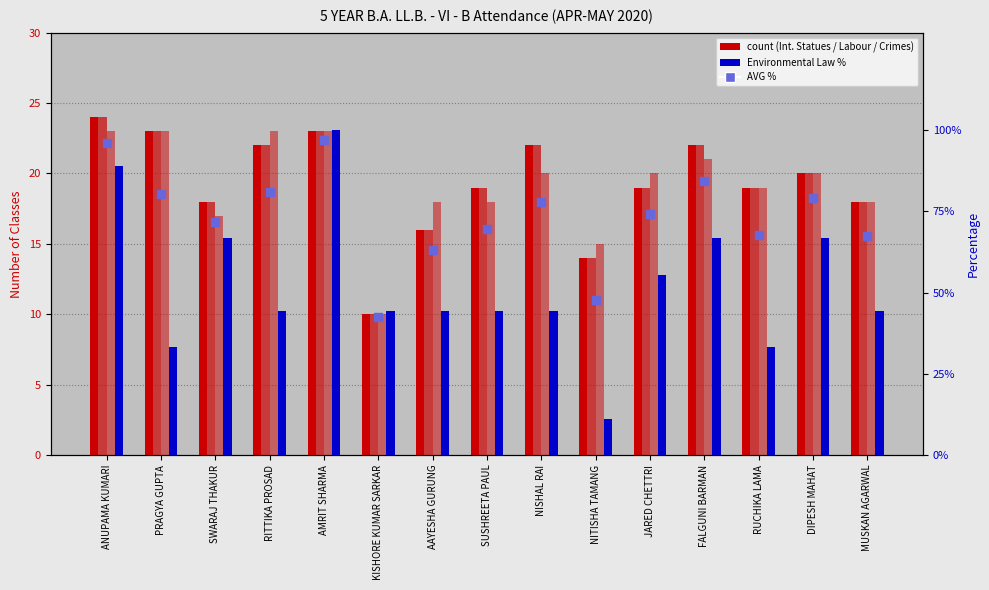

At how many categories does at least one series exceed 27?

15